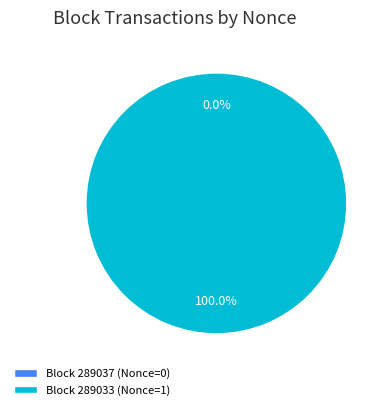

To the nearest percent, what portion does 289033 represent?

100%